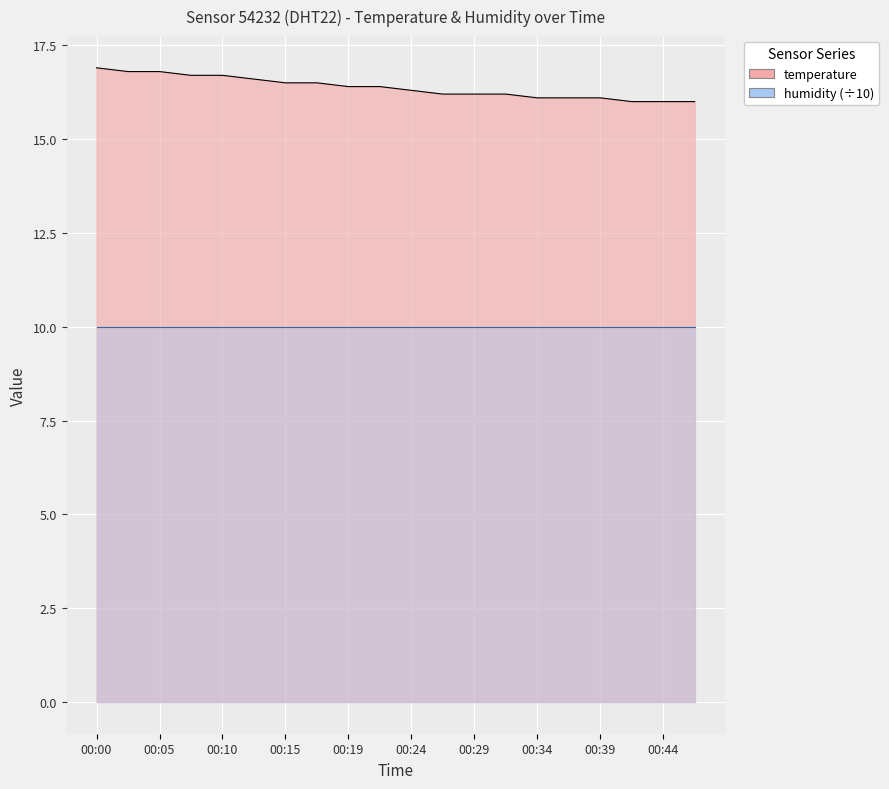

Which category has the highest value across all series?

00:00